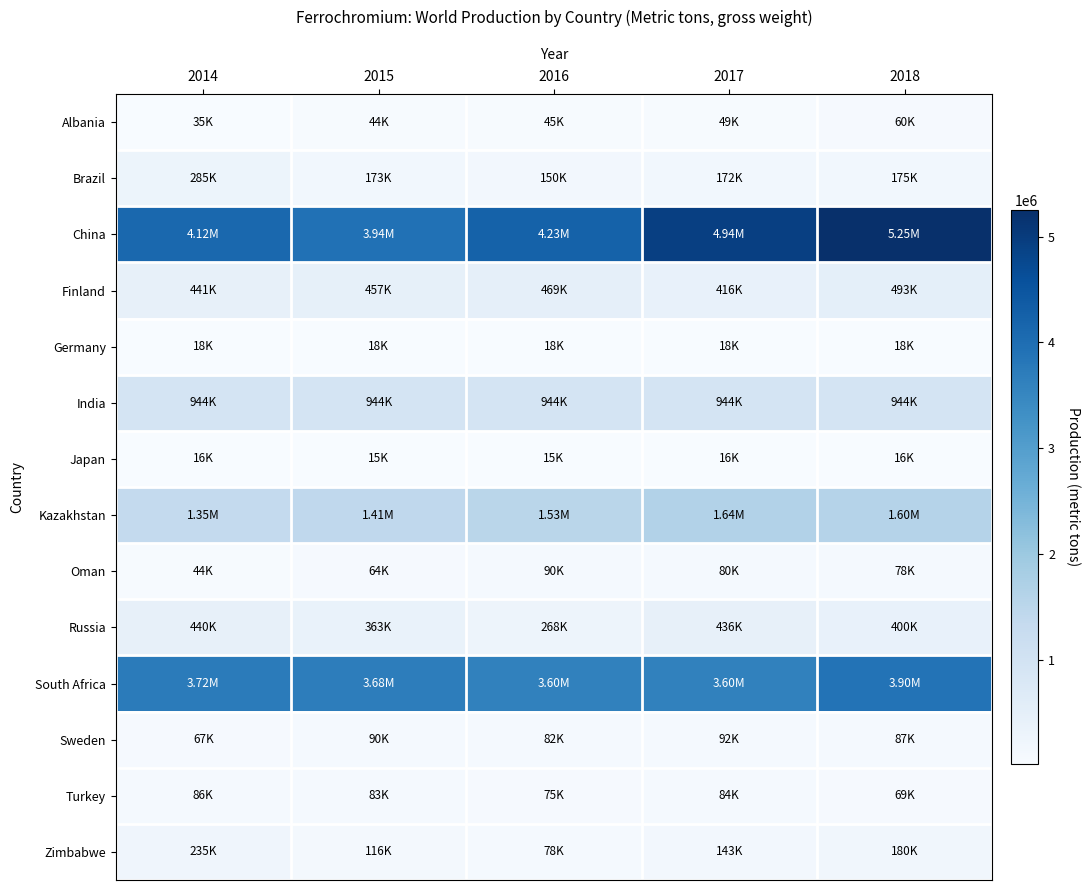

At 2018, list the series in order from largest to smallest.

China, South Africa, Kazakhstan, India, Finland, Russia, Zimbabwe, Brazil, Sweden, Oman, Turkey, Albania, Germany, Japan